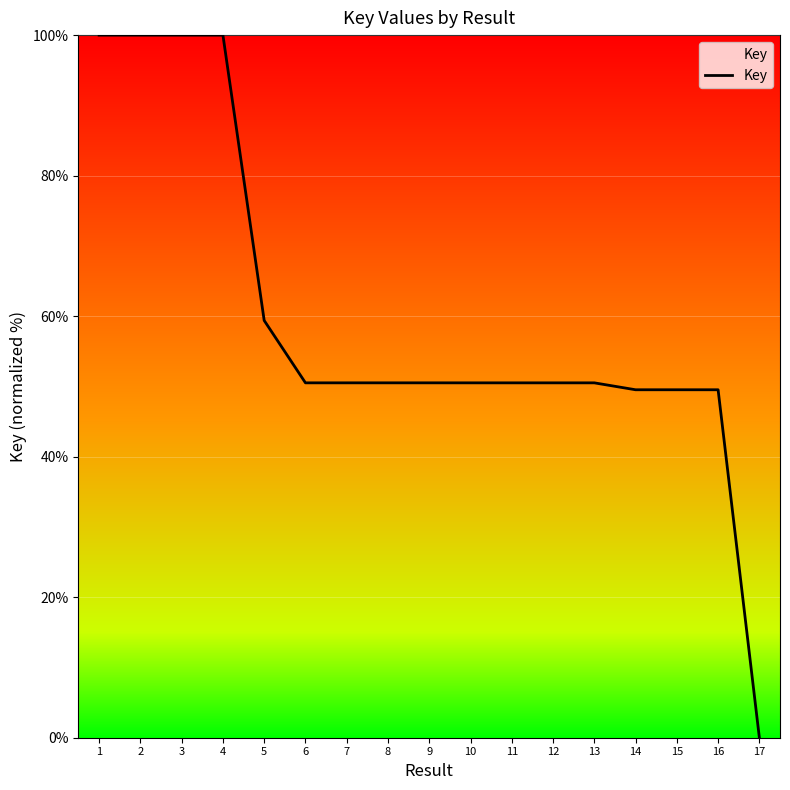

What is the maximum value shown in the chart?

100.0